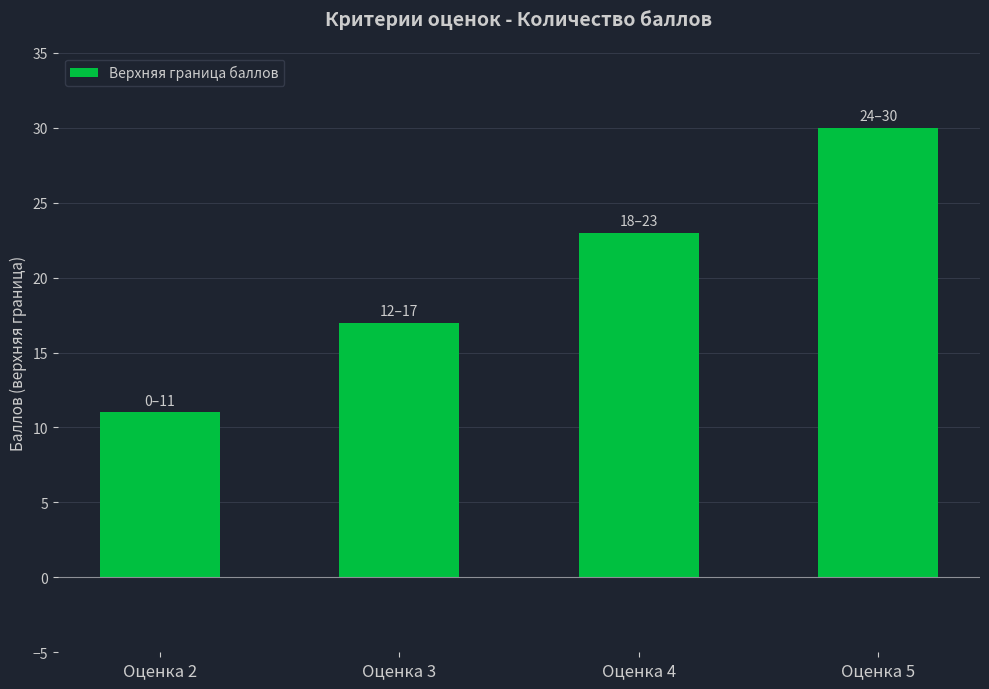

List the labels in order of value, largest first.

Оценка 5, Оценка 4, Оценка 3, Оценка 2